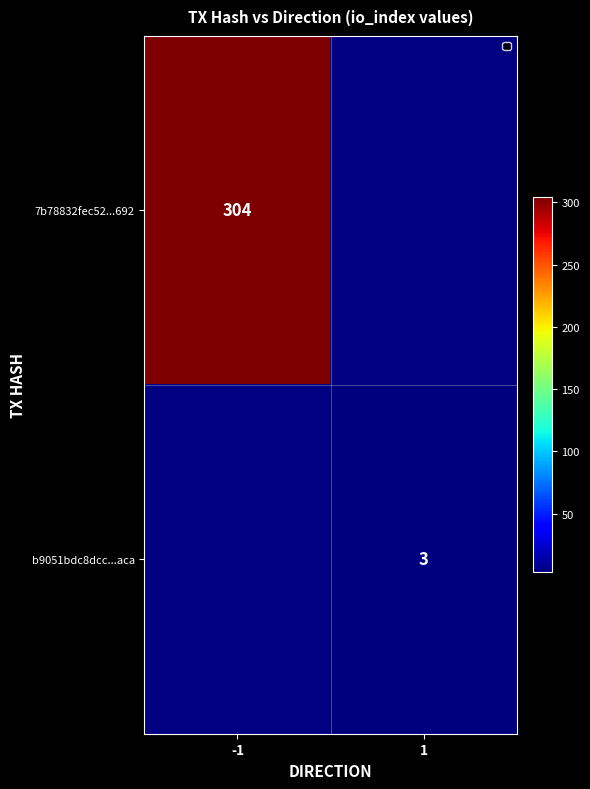

How many data points does each series have?

2